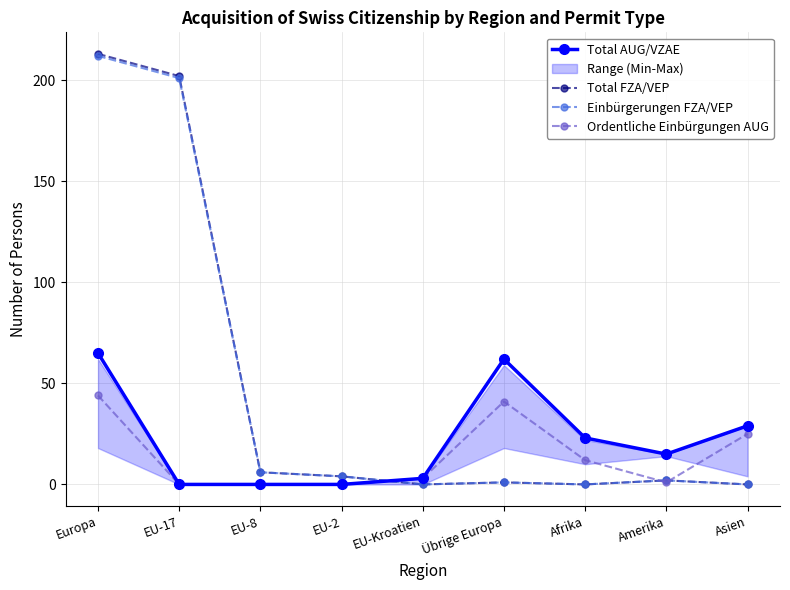

Does the chart have visible grid lines?

Yes